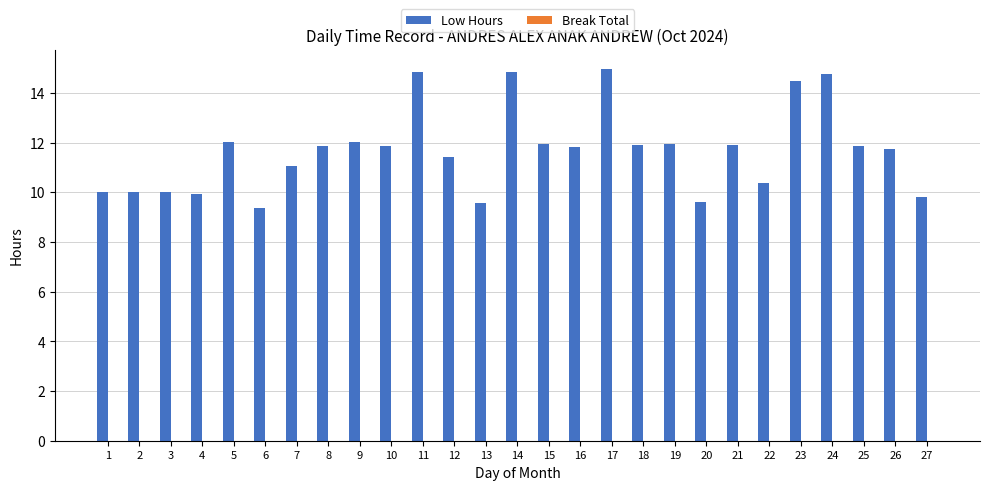

What is the approximate value at 1?

10.0